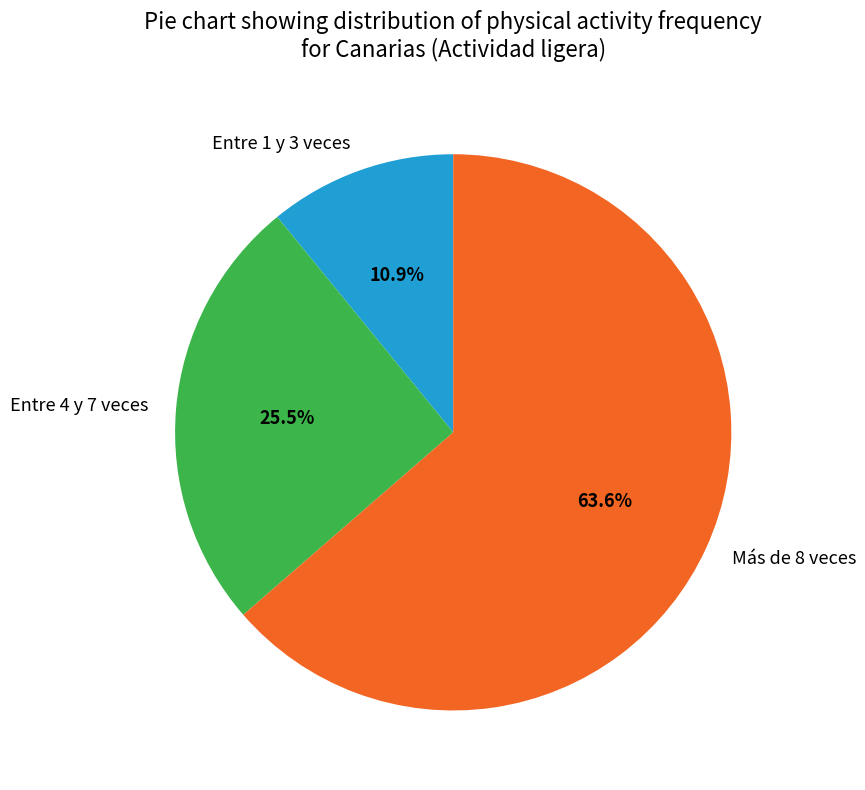

What percentage is NOT represented by Entre 1 y 3 veces?

89.1%